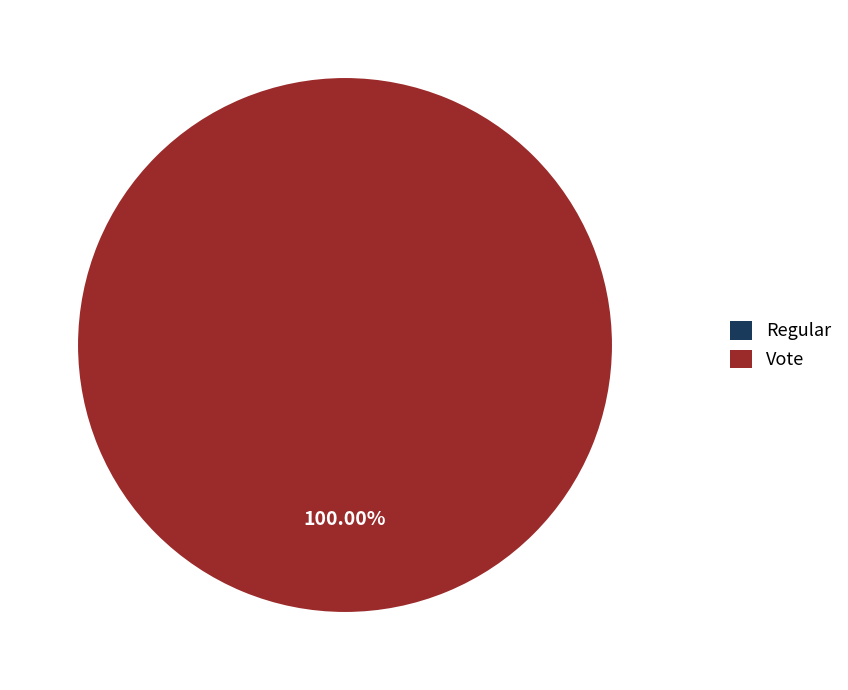

To the nearest percent, what is the difference between the Vote and Regular slice percentages?

100%